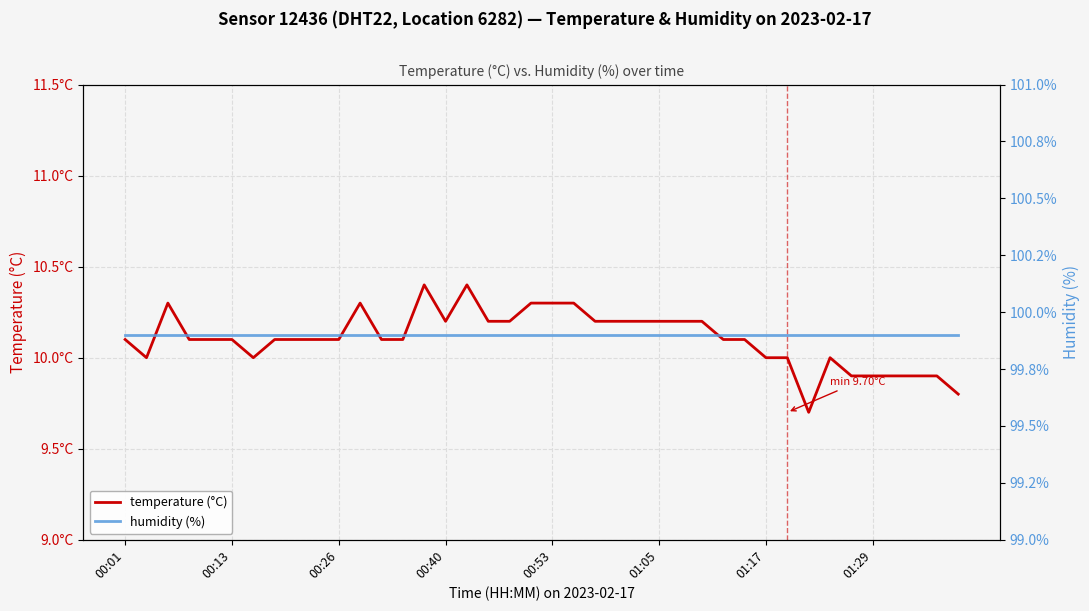

Is the value of temperature (°C) at 00:13 greater than the value of humidity (%) at 14?

No